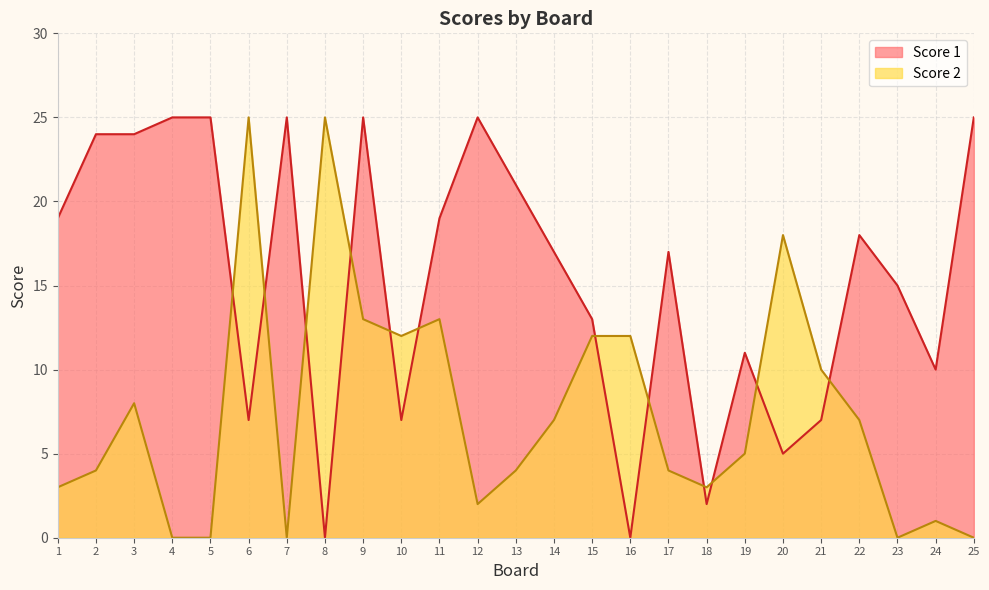

At which category does Score 1 reach its first local valley?

6